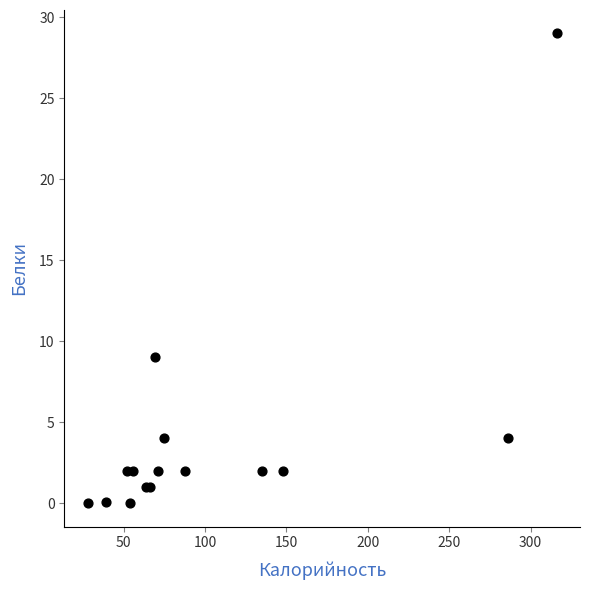

What Y value in the scatter plot is closest to 14?

9.0